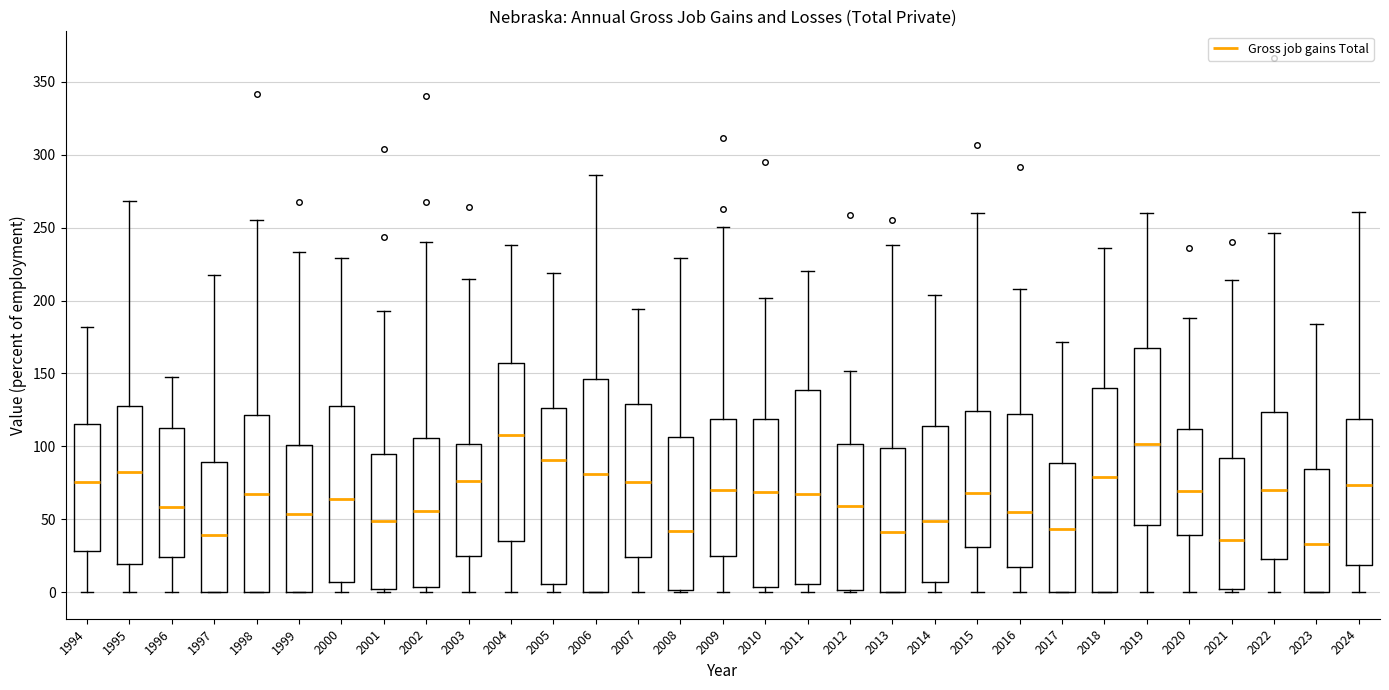

Comparing the boxes themselves (not the whiskers), which one is the tallest?

2006